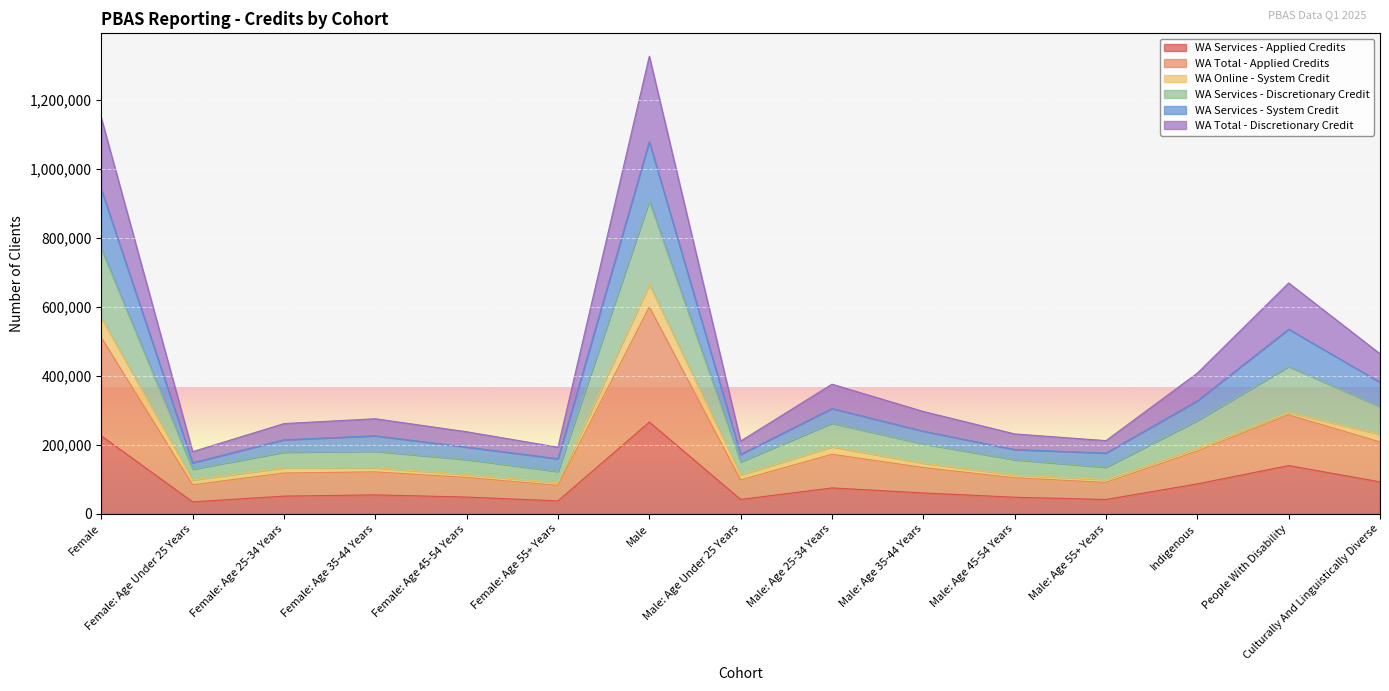

Where is the first local maximum for WA Services - Applied Credits?

Female: Age 35-44 Years